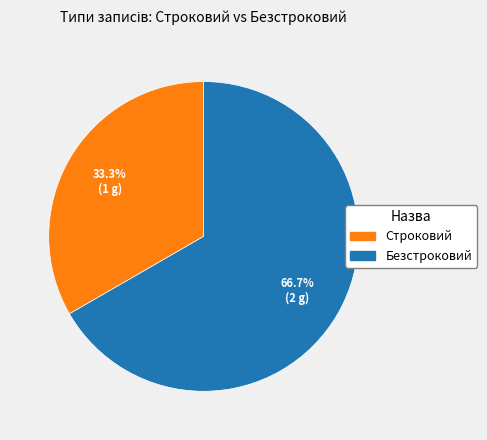

Approximately how many times larger is the value at Безстроковий compared to Строковий?

2.0